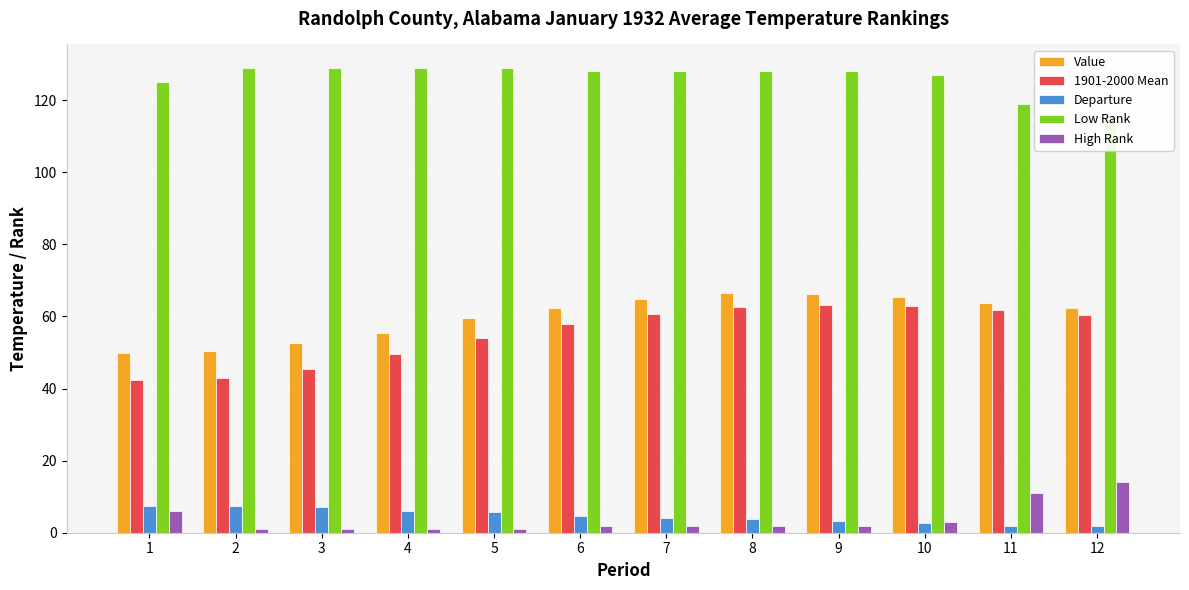

Is it true that Low Rank equals 75.4 at 6?

False